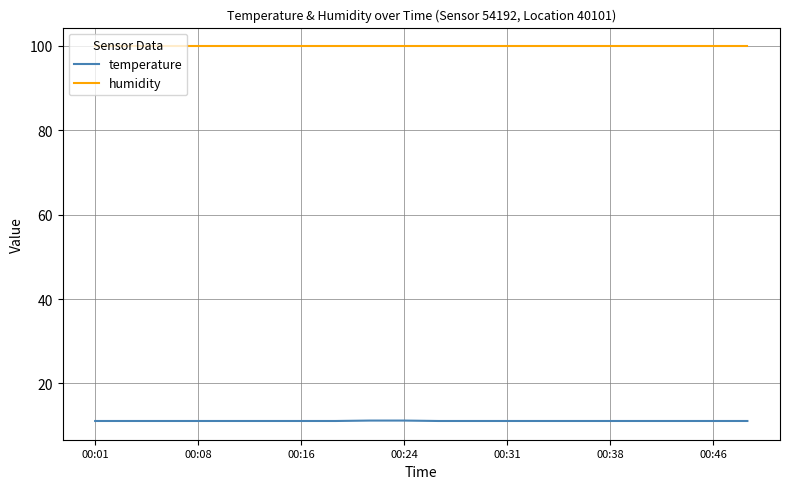

Rank the series by their average value, from highest to lowest.

humidity, temperature